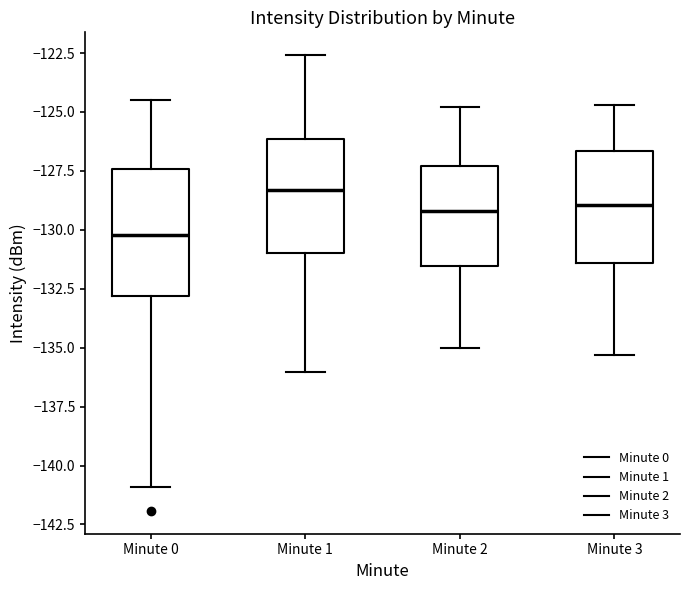

Where is the upper edge of the box for Minute 3 on the y-axis? The values are not printed on the chart, so give them approximately, as read against the axis.

-126.5